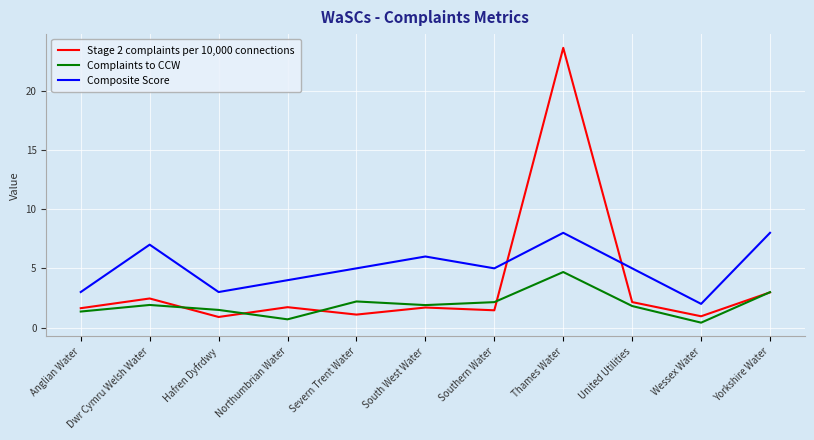

What is the difference between the maximum and minimum values in the Stage 2 complaints per 10,000 connections series?

22.7